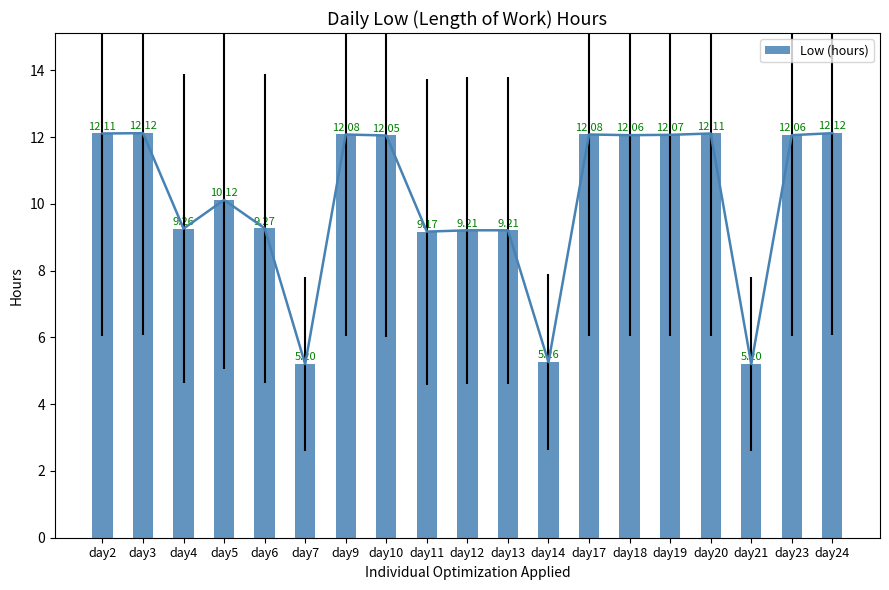

What is the sum of the values at day10 and day7?

17.2